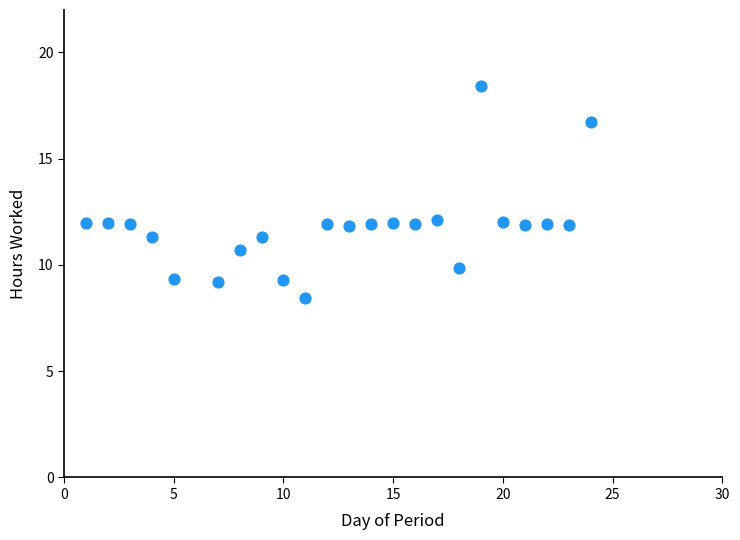

What is the range of Y values (max minus min)?

10.0